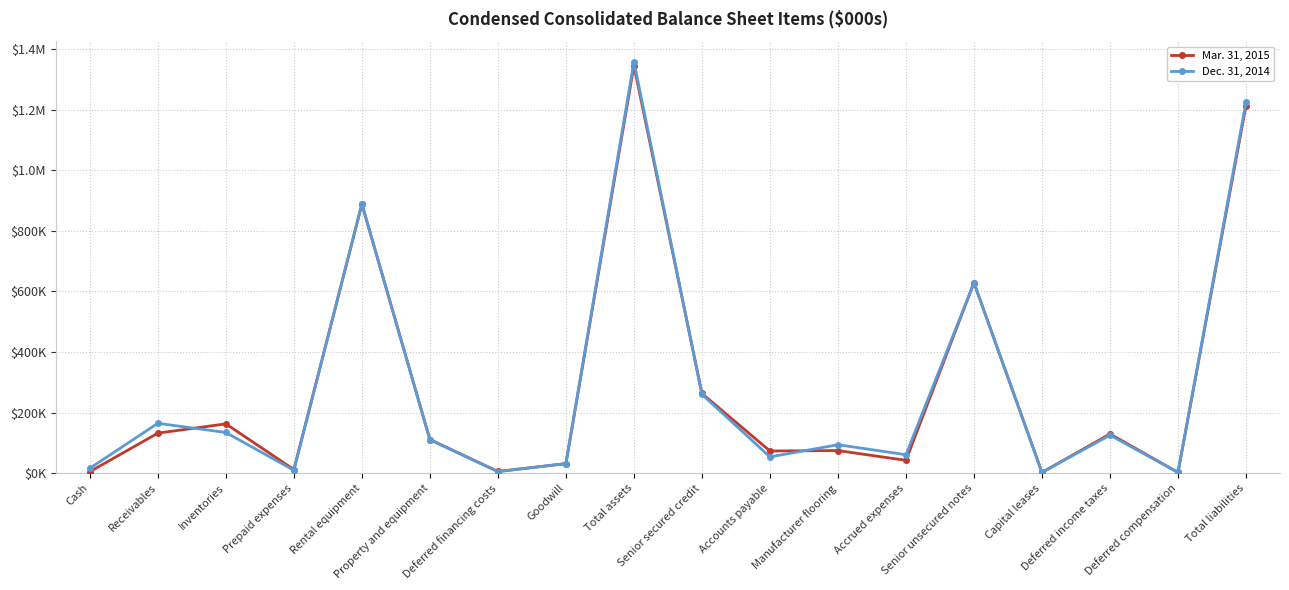

List the series in order of their peak value, lowest first.

Mar. 31, 2015, Dec. 31, 2014